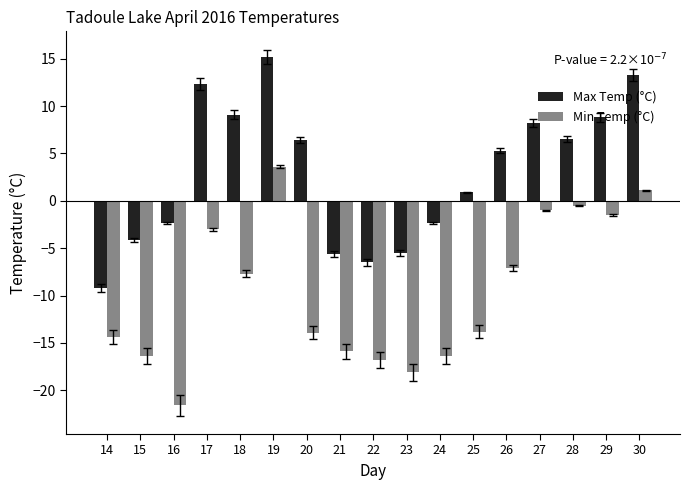

Are the bars horizontal?

No